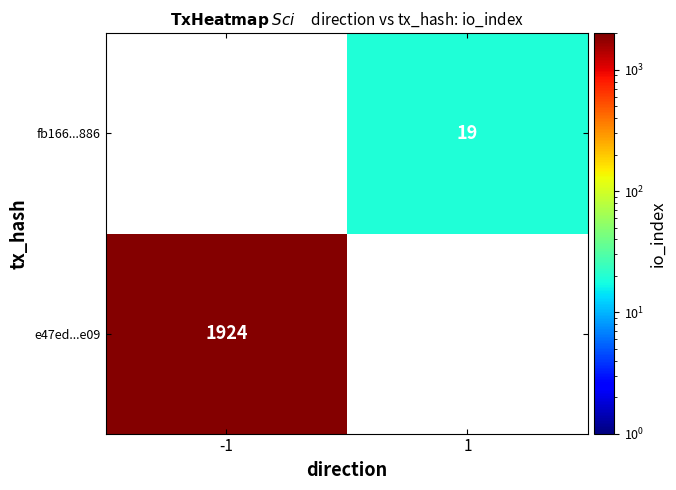

True or false: e47ed...e09 has a value of 1924 at -1.

True